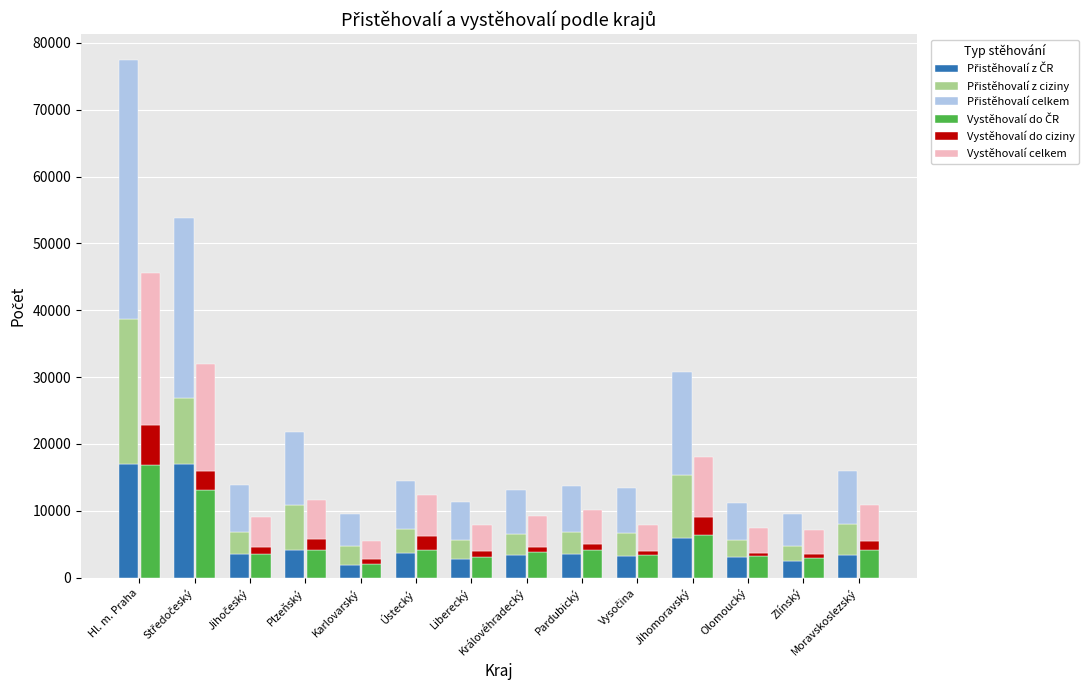

Reading right to left, what are all the values shown in this chart?

Přistěhovalí z ČR: Moravskoslezský=3326	Zlínský=2558	Olomoucký=3118	Jihomoravský=5976	Vysočina=3306	Pardubický=3501	Královéhradecký=3404	Liberecký=2840	Ústecký=3607	Karlovarský=1920	Plzeňský=4084	Jihočeský=3473	Středočeský=16964	Hl. m. Praha=16935
Přistěhovalí z ciziny: Moravskoslezský=4681	Zlínský=2163	Olomoucký=2498	Jihomoravský=9377	Vysočina=3401	Pardubický=3358	Královéhradecký=3133	Liberecký=2814	Ústecký=3595	Karlovarský=2827	Plzeňský=6773	Jihočeský=3419	Středočeský=9959	Hl. m. Praha=21778
Přistěhovalí celkem: Moravskoslezský=8007	Zlínský=4721	Olomoucký=5616	Jihomoravský=15353	Vysočina=6707	Pardubický=6859	Královéhradecký=6537	Liberecký=5654	Ústecký=7202	Karlovarský=4747	Plzeňský=10857	Jihočeský=6892	Středočeský=26923	Hl. m. Praha=38713
Vystěhovalí do ČR: Moravskoslezský=4158	Zlínský=2944	Olomoucký=3197	Jihomoravský=6303	Vysočina=3404	Pardubický=4138	Královéhradecký=3831	Liberecký=3071	Ústecký=4175	Karlovarský=2085	Plzeňský=4195	Jihočeský=3598	Středočeský=13049	Hl. m. Praha=16864
Vystěhovalí do ciziny: Moravskoslezský=1283	Zlínský=637	Olomoucký=531	Jihomoravský=2709	Vysočina=546	Pardubický=884	Královéhradecký=765	Liberecký=849	Ústecký=1997	Karlovarský=675	Plzeňský=1582	Jihočeský=960	Středočeský=2953	Hl. m. Praha=5895
Vystěhovalí celkem: Moravskoslezský=5441	Zlínský=3581	Olomoucký=3728	Jihomoravský=9012	Vysočina=3950	Pardubický=5022	Královéhradecký=4596	Liberecký=3920	Ústecký=6172	Karlovarský=2760	Plzeňský=5777	Jihočeský=4558	Středočeský=16002	Hl. m. Praha=22759